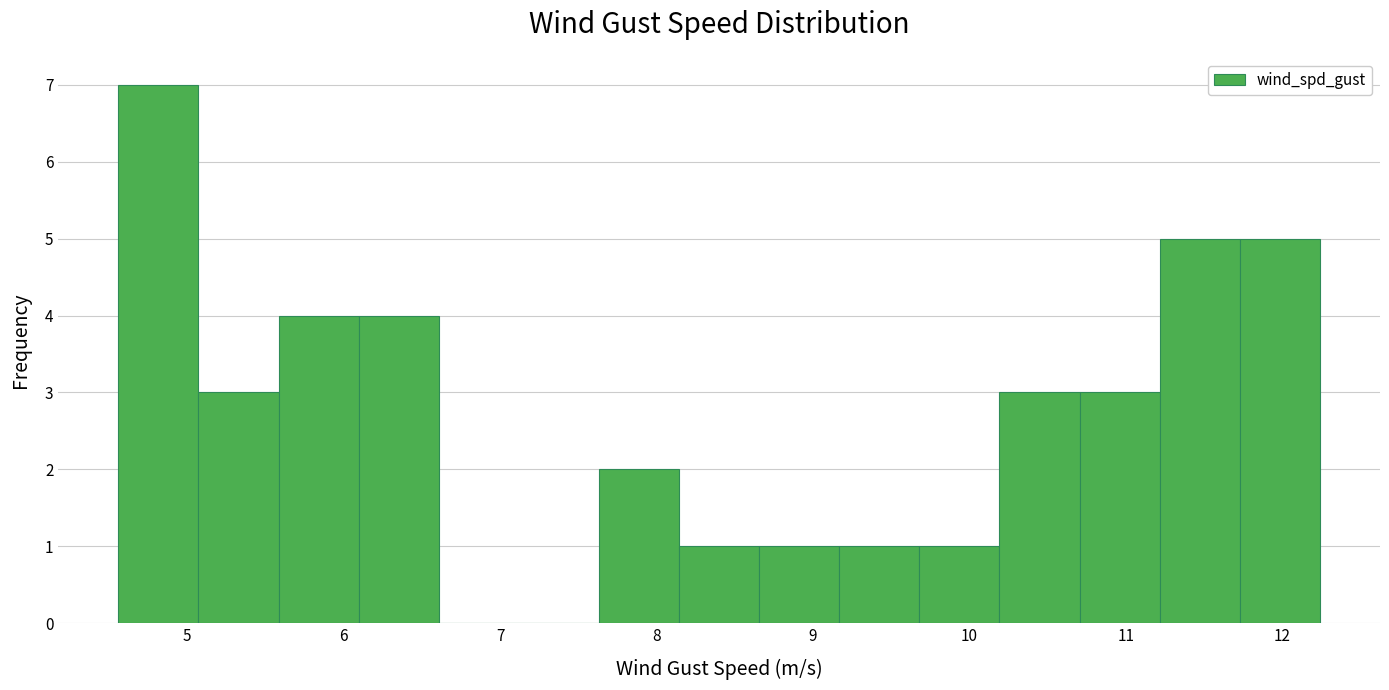

Reading left to right, transcribe this chart: for each bar, give the range it covers on the x-axis and its height. Neither the bar edges nor the heights are printed on the chart, so give them approximately, as read against the axes.

4.6 to 5.1: 7
5.1 to 5.6: 3
5.6 to 6.1: 4
6.1 to 6.6: 4
6.6 to 7.1: 0
7.1 to 7.6: 0
7.6 to 8.1: 2
8.1 to 8.7: 1
8.7 to 9.2: 1
9.2 to 9.7: 1
9.7 to 10.2: 1
10.2 to 10.7: 3
10.7 to 11.2: 3
11.2 to 11.7: 5
11.7 to 12.2: 5